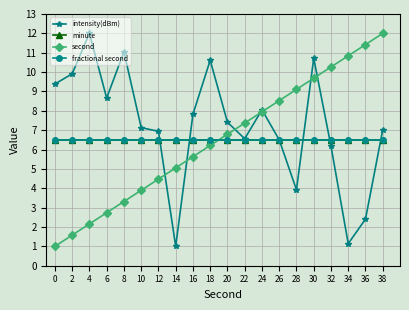

Is this an area chart (filled region under the line)?

No